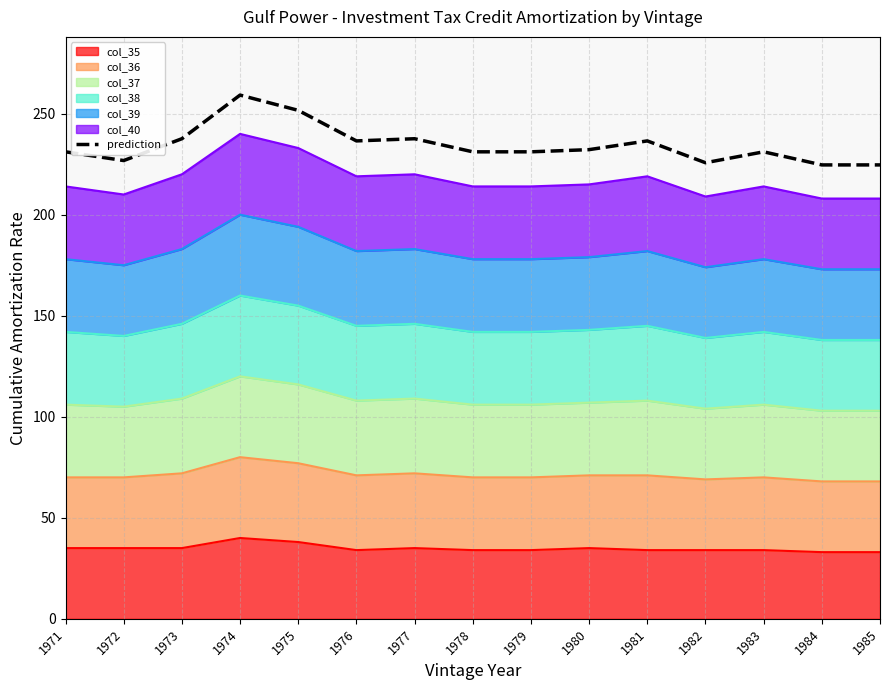

How many lines are shown in the chart?

1